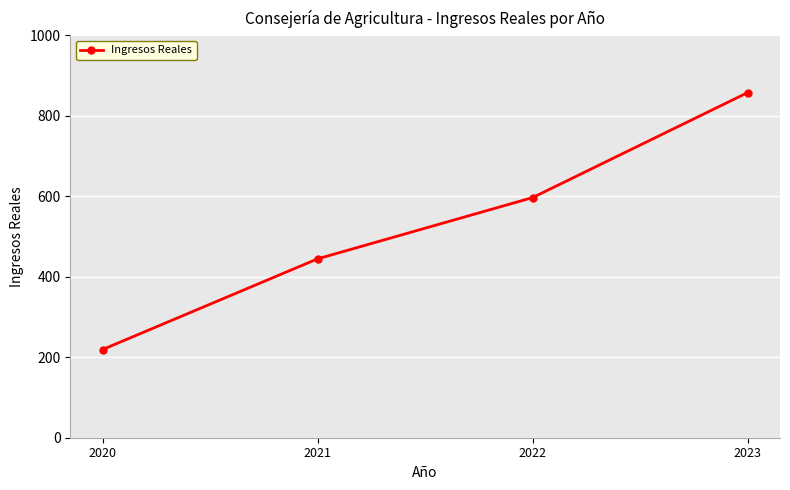

Reading left to right, what are all the values shown in this chart?

219.2	444.7	597.0	858.0